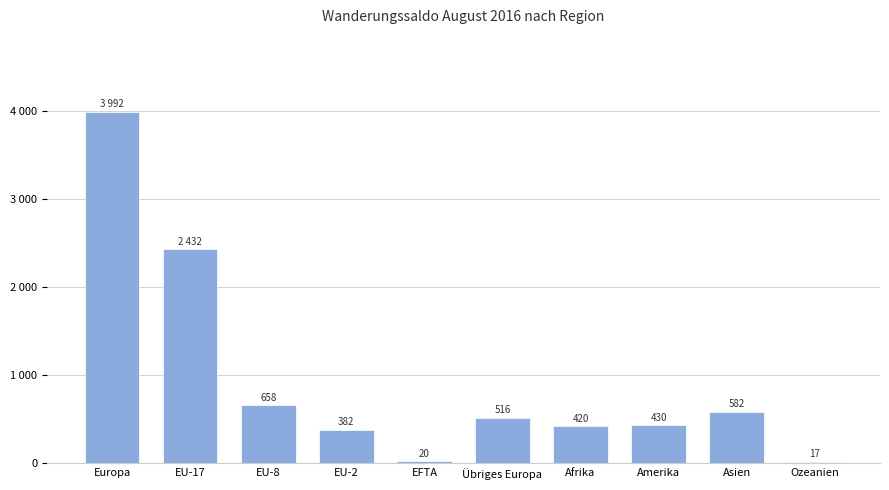

Does the chart contain any negative values?

No